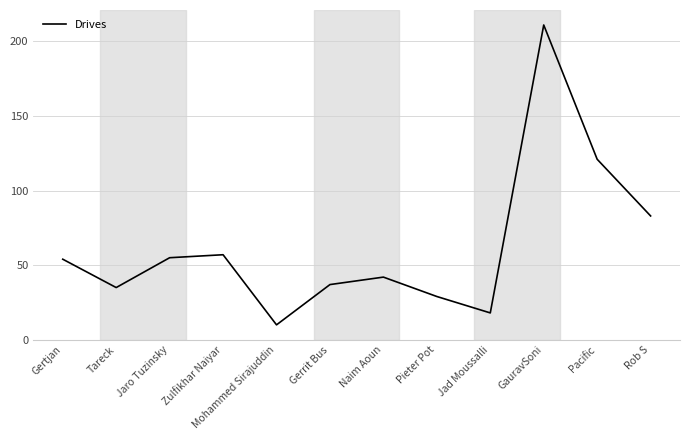

What is the change in value from Mohammed Sirajuddin to Pieter Pot?

+19